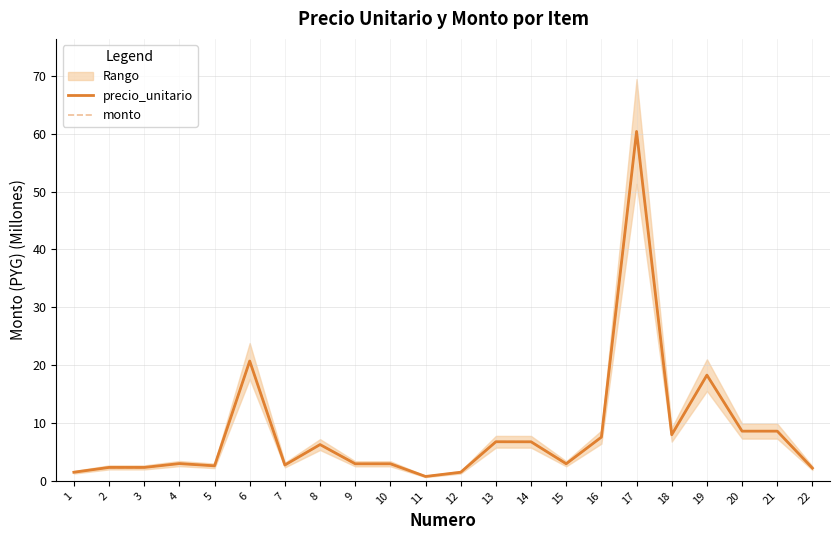

What is the difference between the maximum and minimum values in the monto series?

59.6